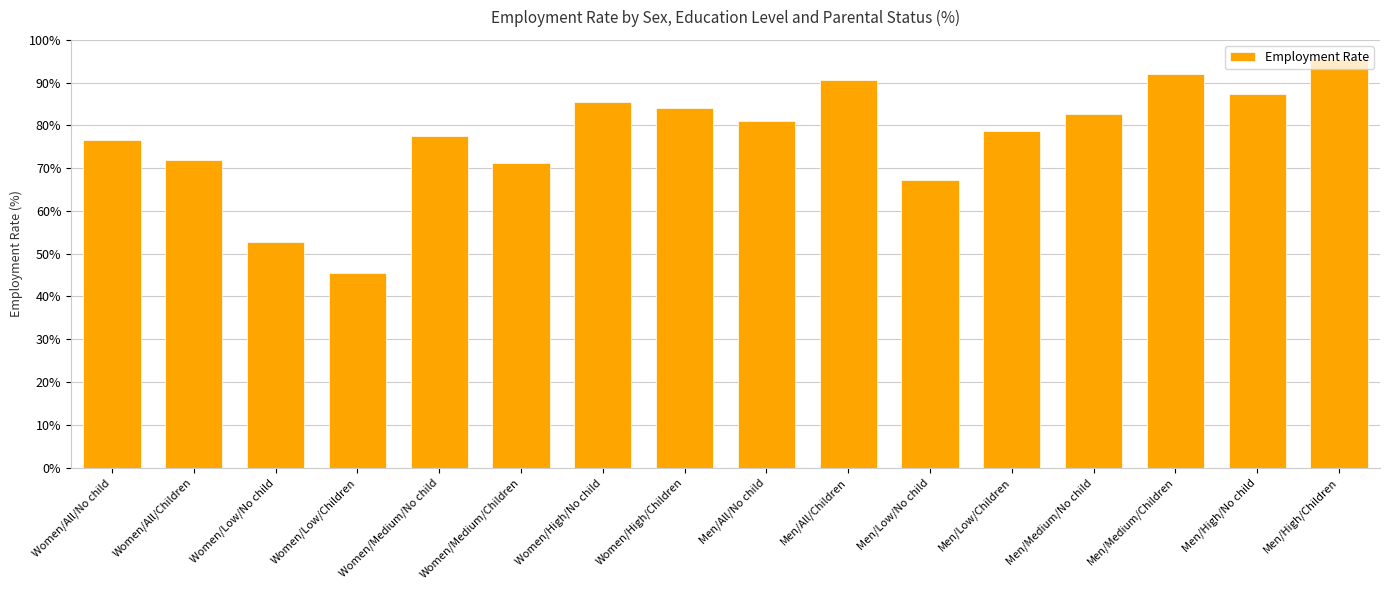

How many data points are above 81?

8